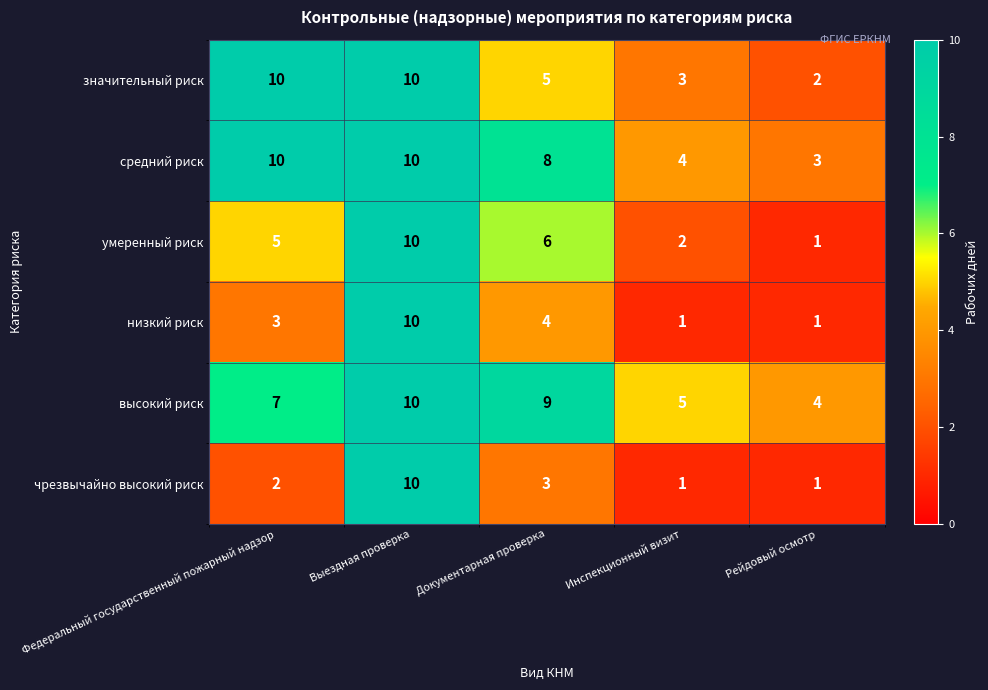

List the labels in order of высокий риск value, smallest first.

Рейдовый осмотр, Инспекционный визит, Федеральный государственный пожарный надзор, Документарная проверка, Выездная проверка